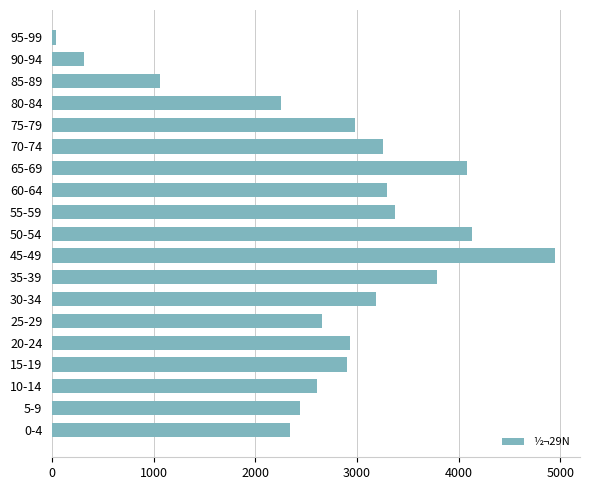

How many bars are there in total?

19